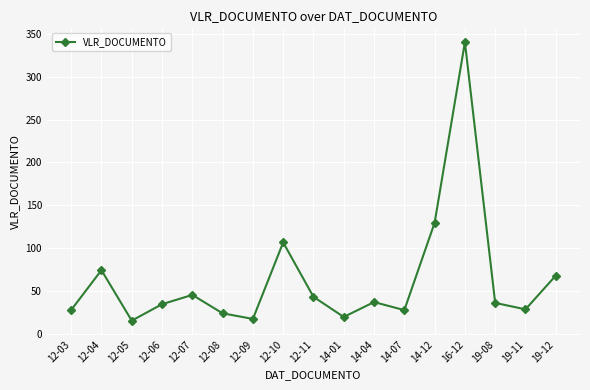

Does the chart have visible grid lines?

Yes